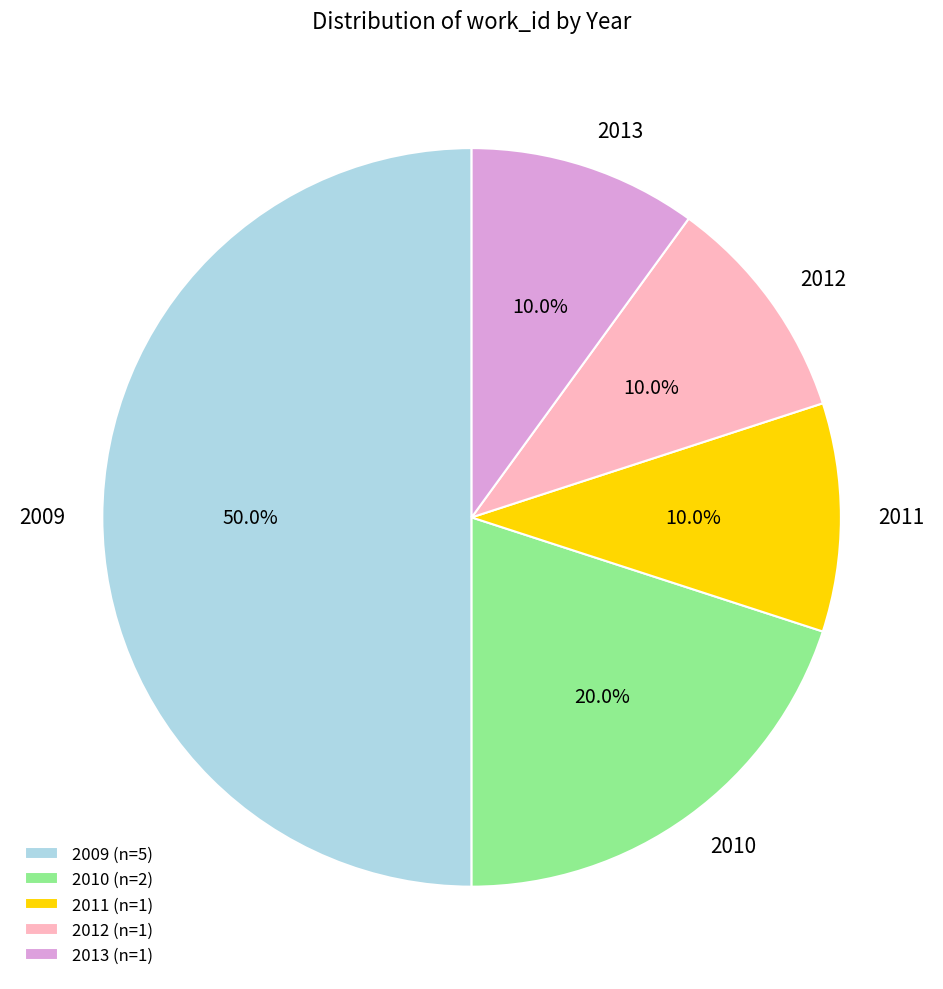

Which category has the biggest portion of the pie?

2009 (n=5)